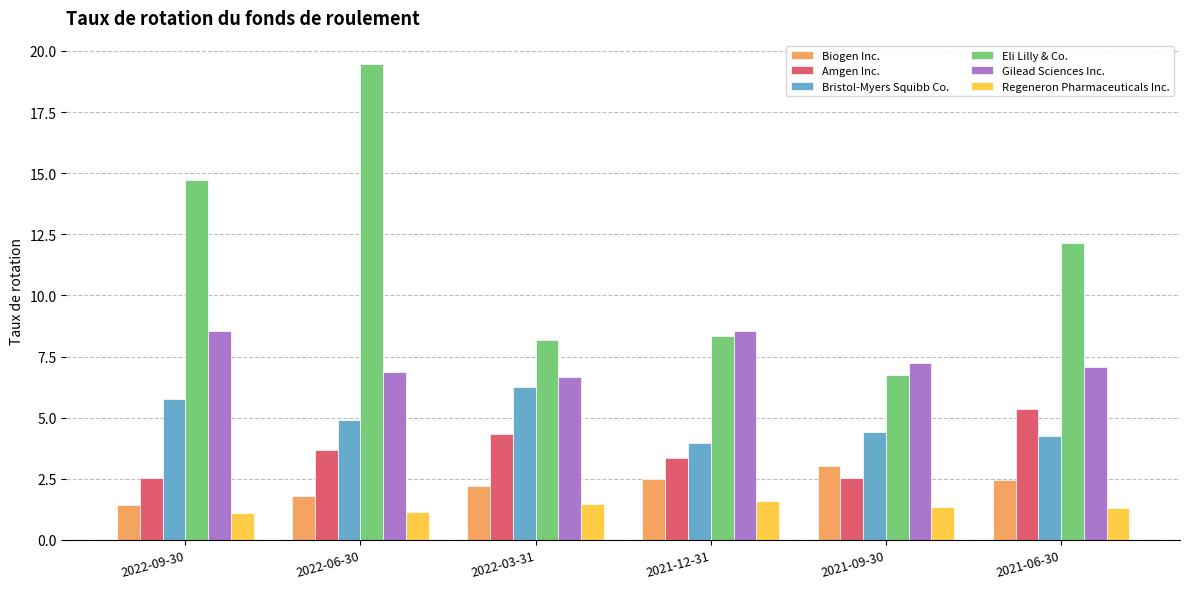

Which series has the largest range (max minus min)?

Eli Lilly & Co.